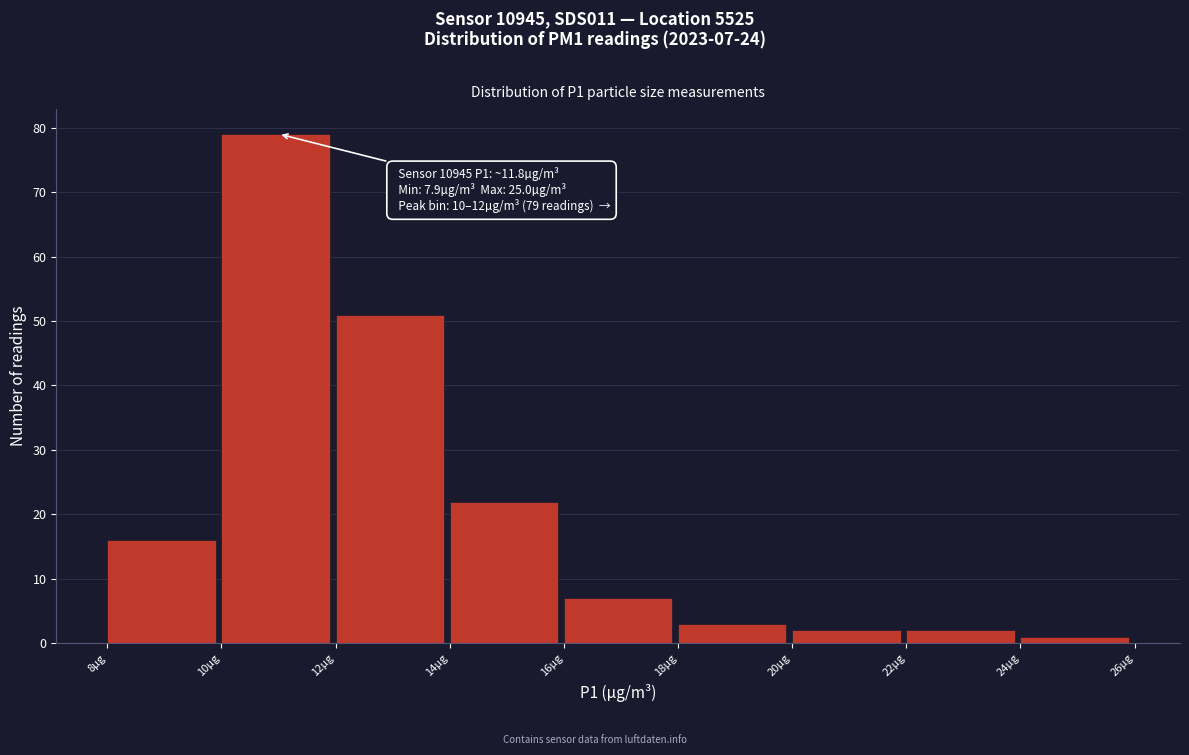

Over which range of the x-axis is the bar tallest?

9.9 to 11.9